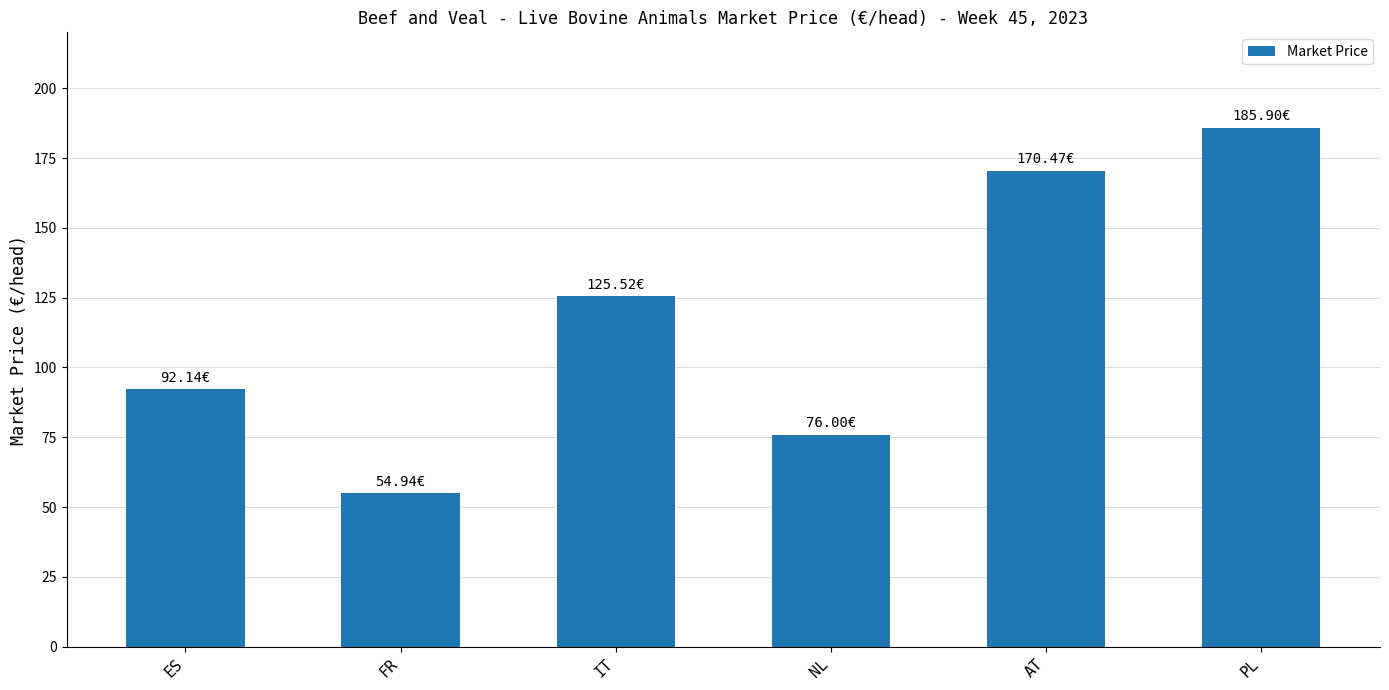

True or false: the data shows 185.9 at PL.

True